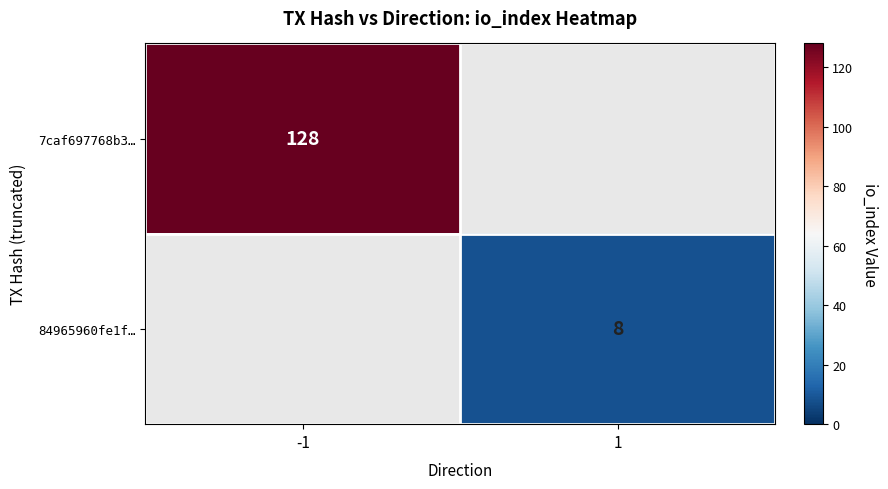

What is the smallest value displayed?

8.0